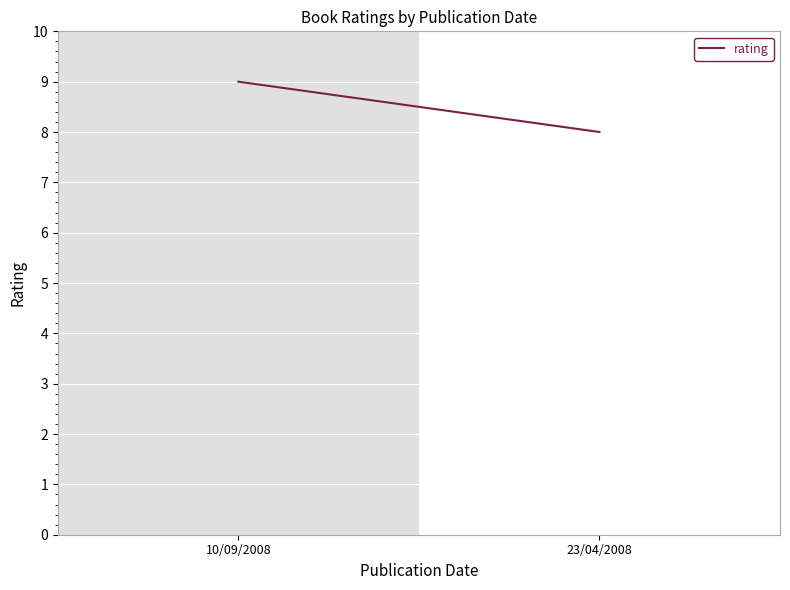

What is the label of the 2nd point from the left?

23/04/2008